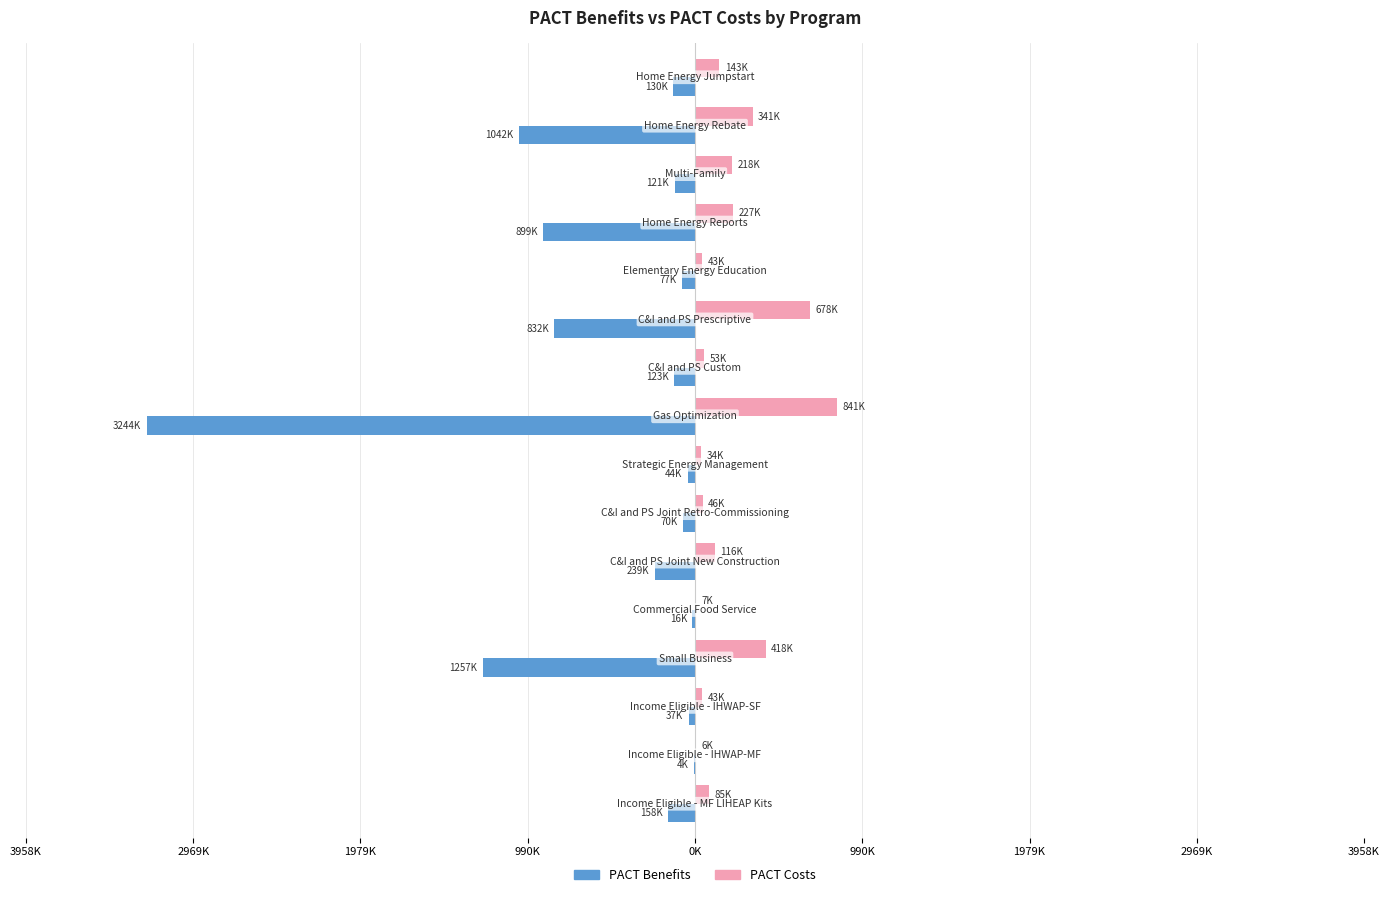

What are all the series names shown in the legend?

PACT Benefits, PACT Costs